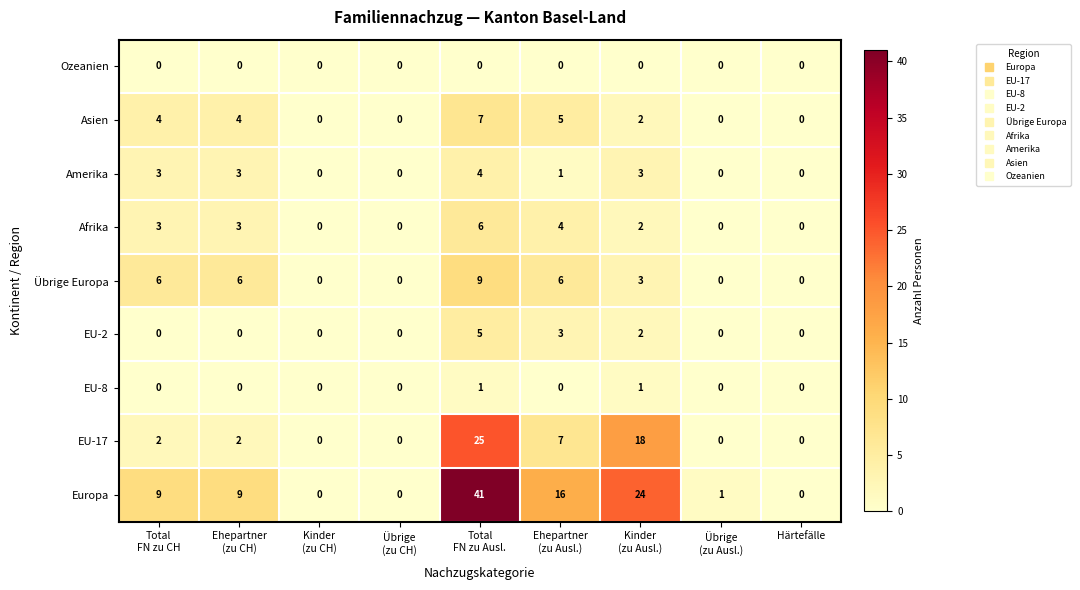

What is the average value of the Übrige Europa series?

3